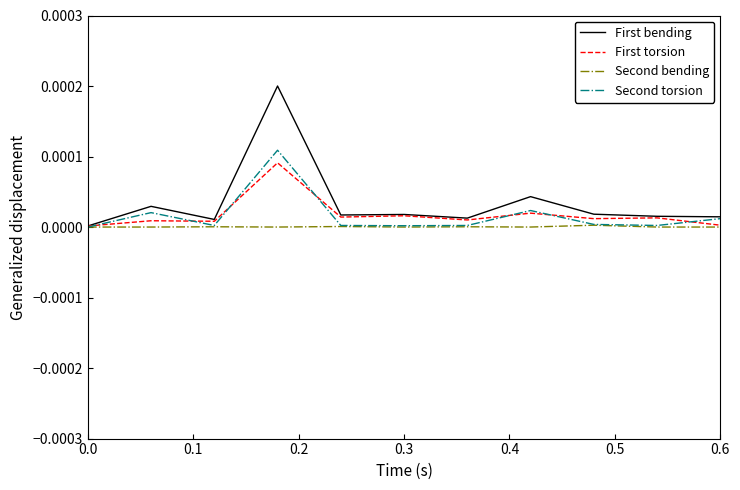

Which series has the largest range (max minus min)?

First bending